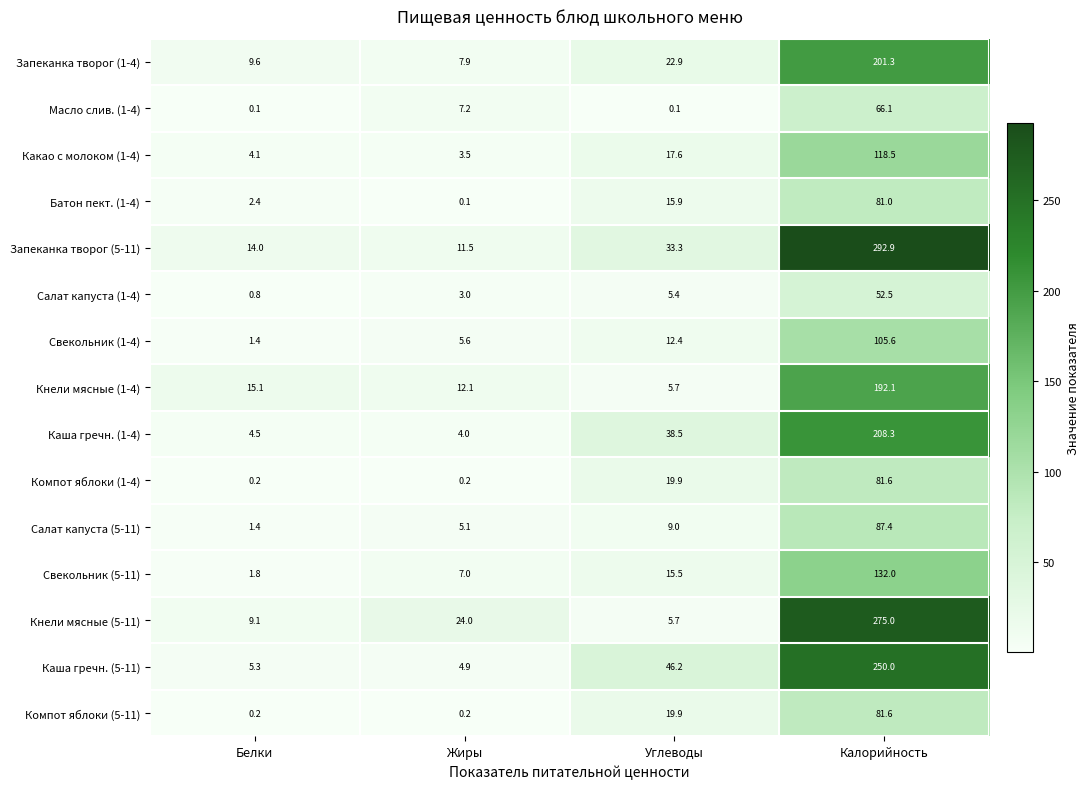

List the labels in order of Свекольник (5-11) value, smallest first.

Белки, Жиры, Углеводы, Калорийность